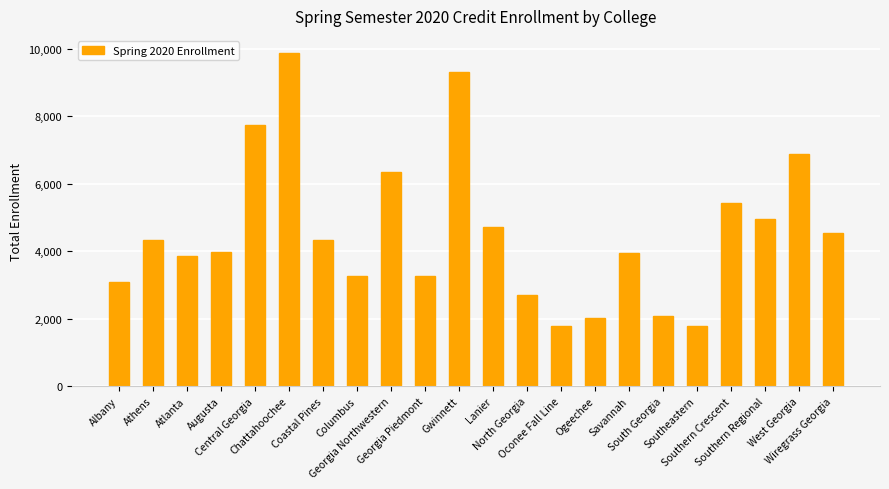

What is the value of the 17th bar from the left?

2087